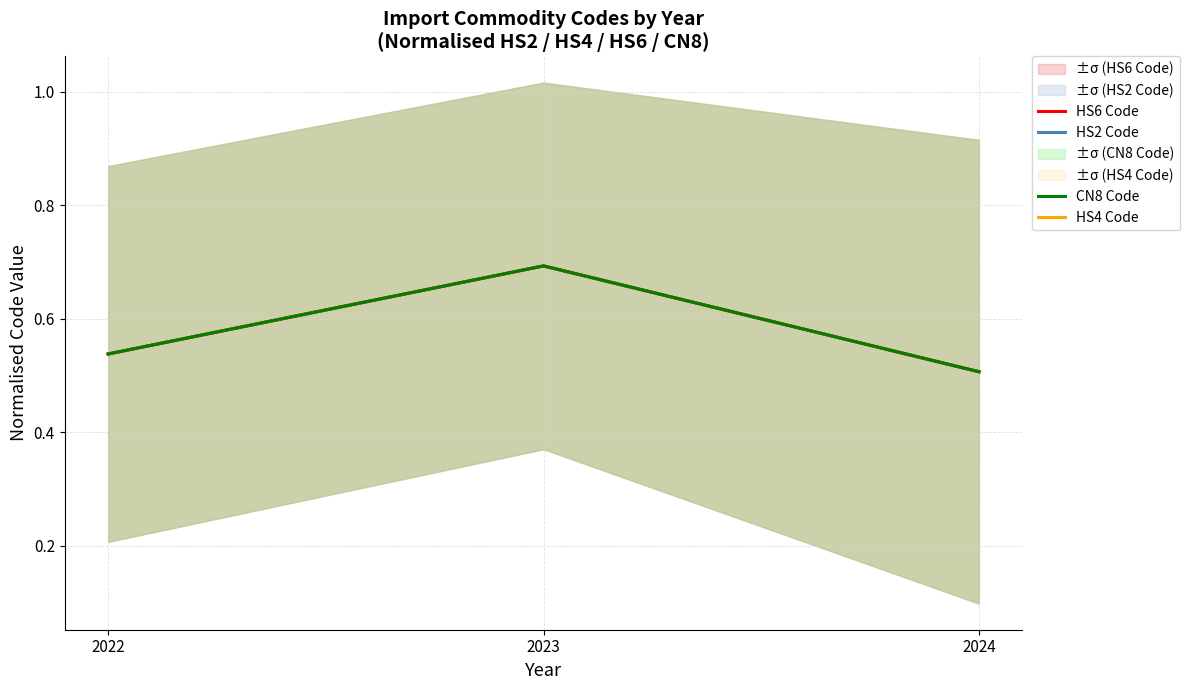

The CN8 Code series shows 0.5 at 2022. True or false?

True